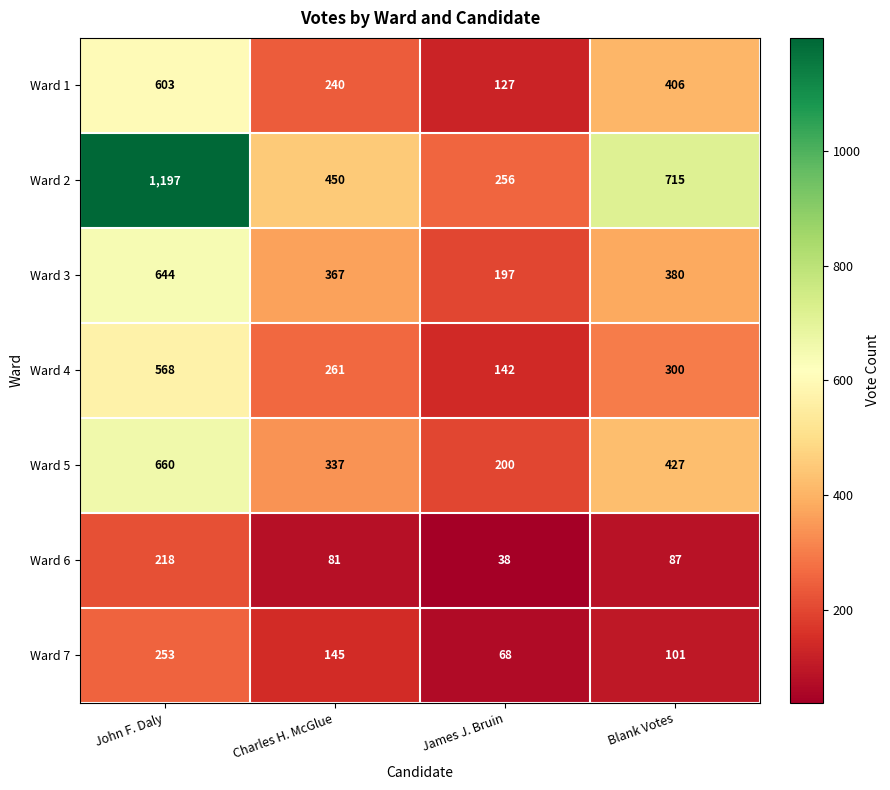

What is the sum of all Ward 7 values?

567